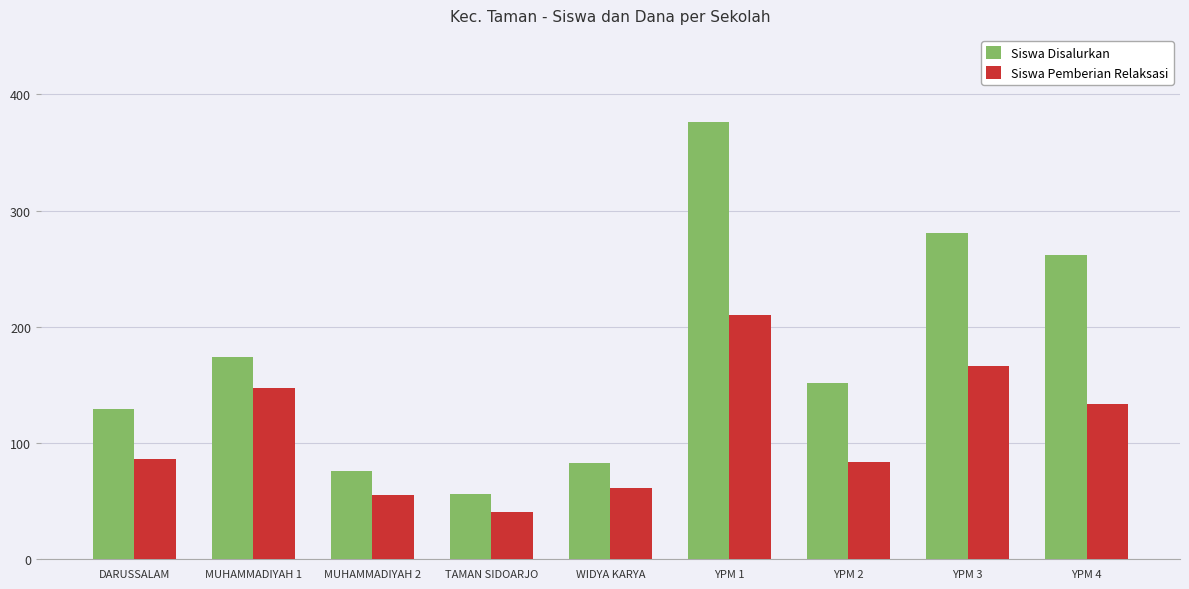

What is the label of the 8th bar from the right?

MUHAMMADIYAH 1